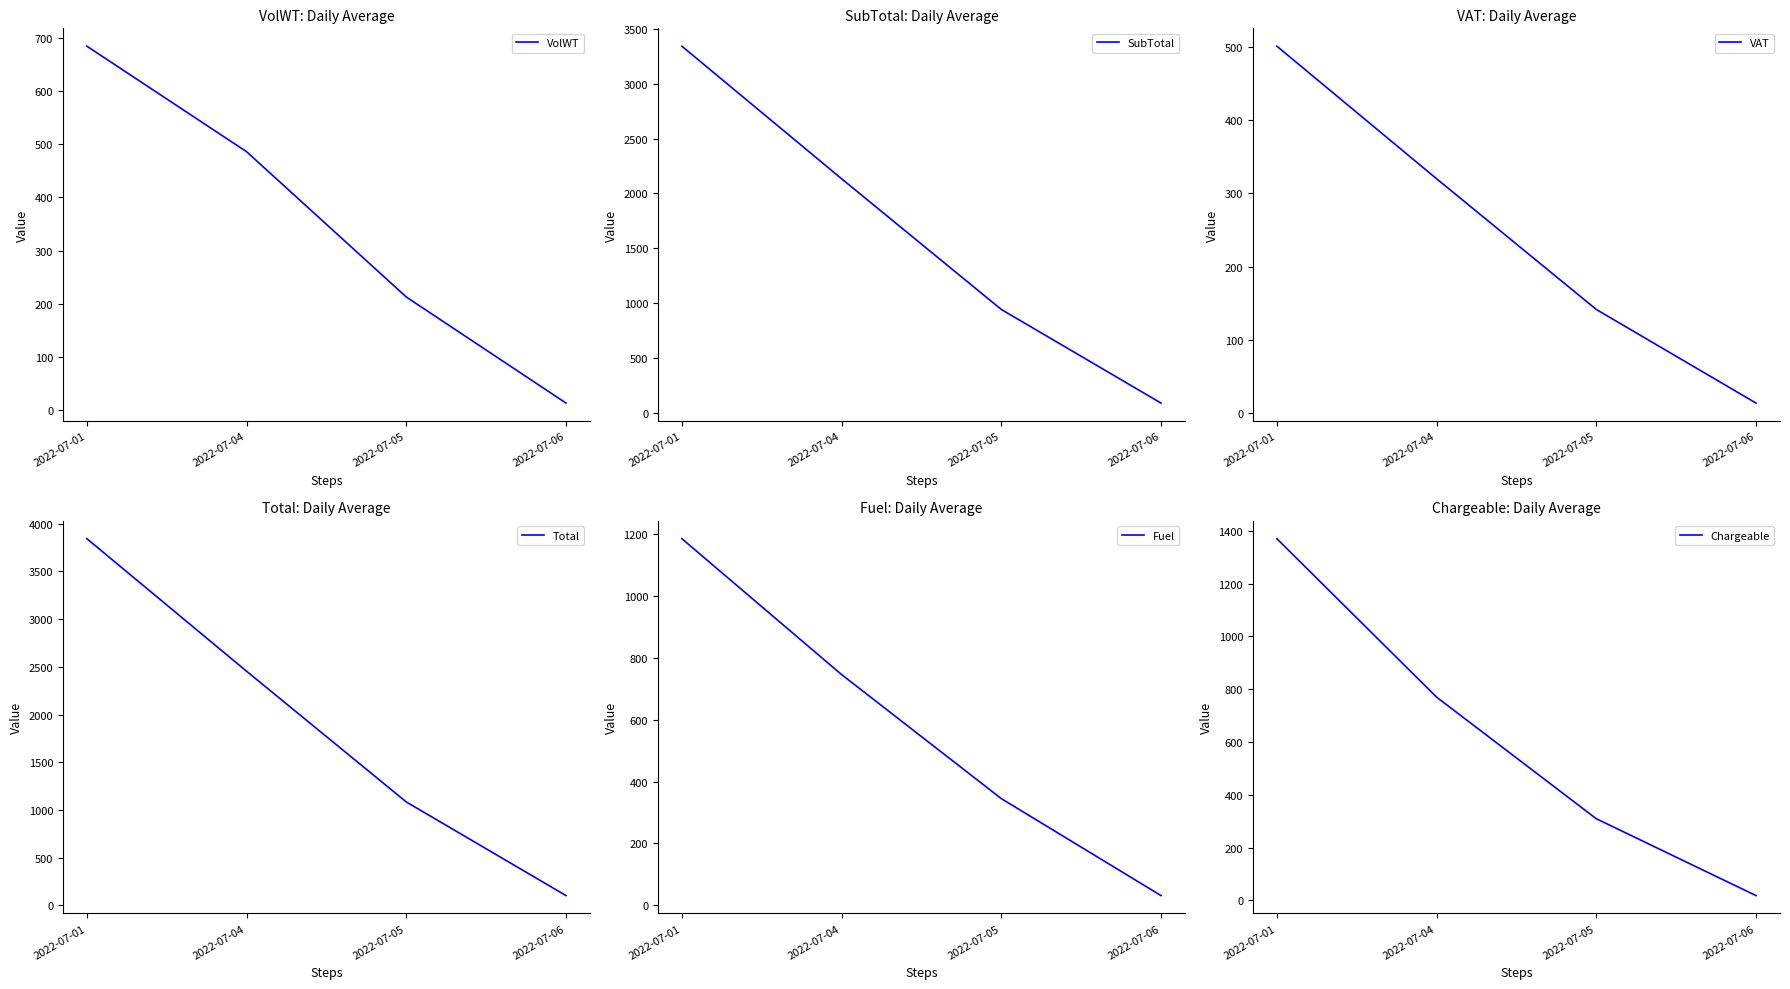

Reading right to left, extract all data points from this chart.

VolWT: 13.2	212.6	485.7	684.0
SubTotal: 88.4	941.9	2133.7	3342.2
VAT: 13.3	141.3	320.1	501.3
Total: 101.7	1083.2	2453.7	3843.5
Fuel: 31.3	345.0	746.0	1185.5
Chargeable: 18.0	309.2	769.9	1370.2